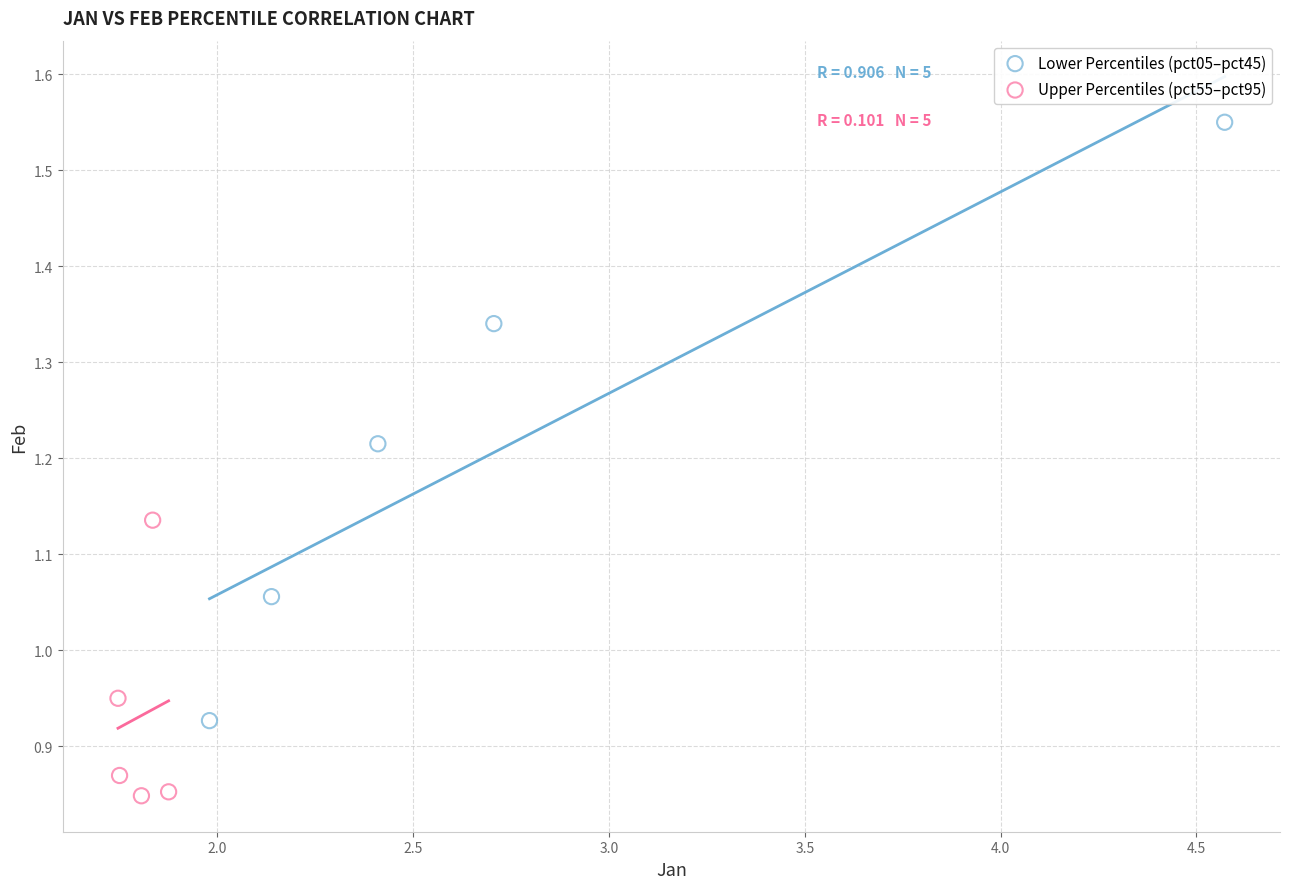

Which series contains the highest Y value?

Lower Percentiles (pct05–pct45)